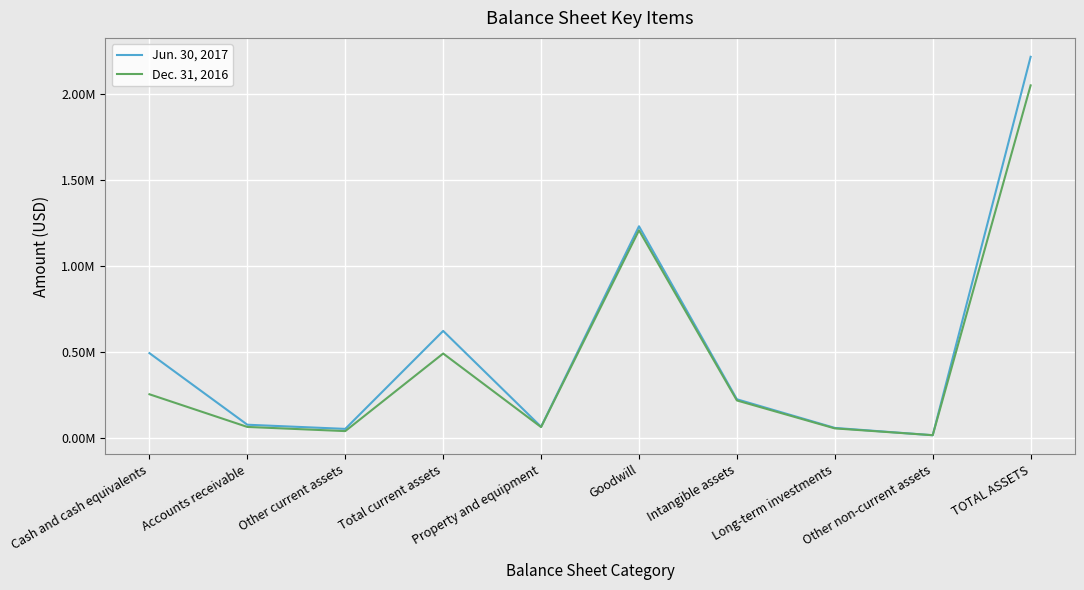

After their last crossing, which series has the higher values: Dec. 31, 2016 or Jun. 30, 2017?

Jun. 30, 2017